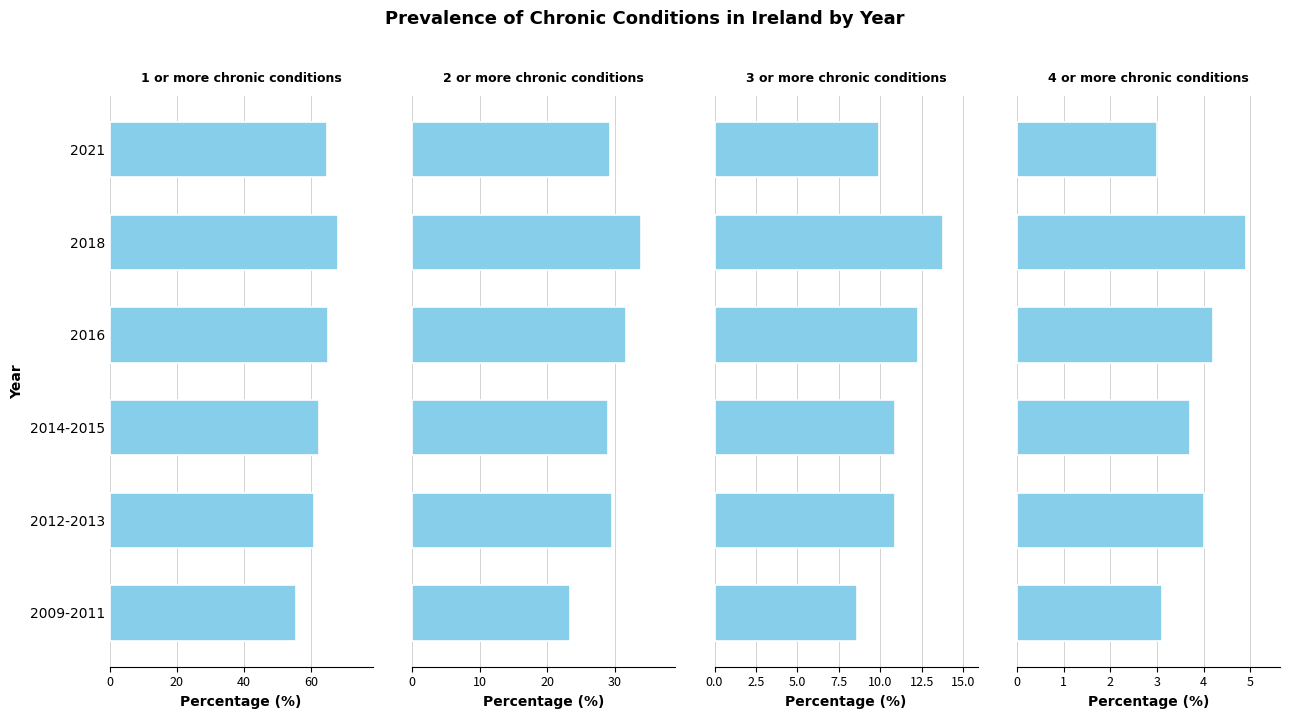

How many values in the 1 or more chronic conditions series are below 64?

3